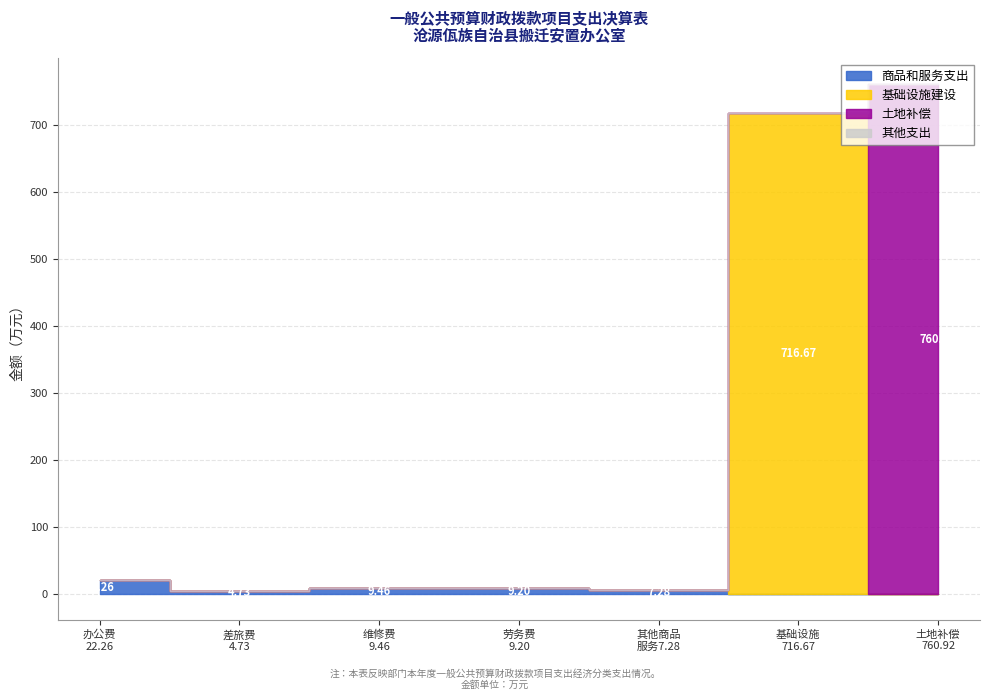

Does the chart have visible grid lines?

Yes